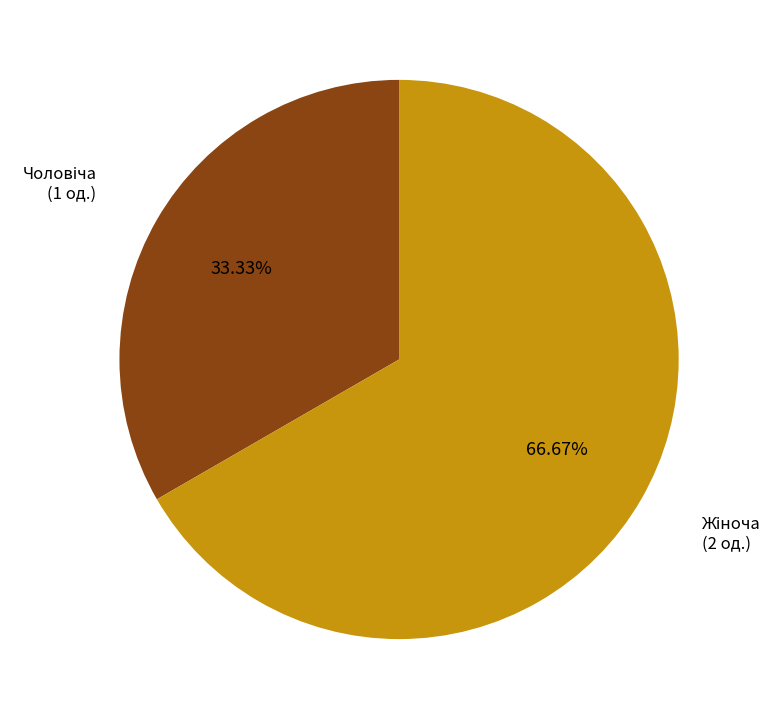

Count the number of slices in the pie.

2